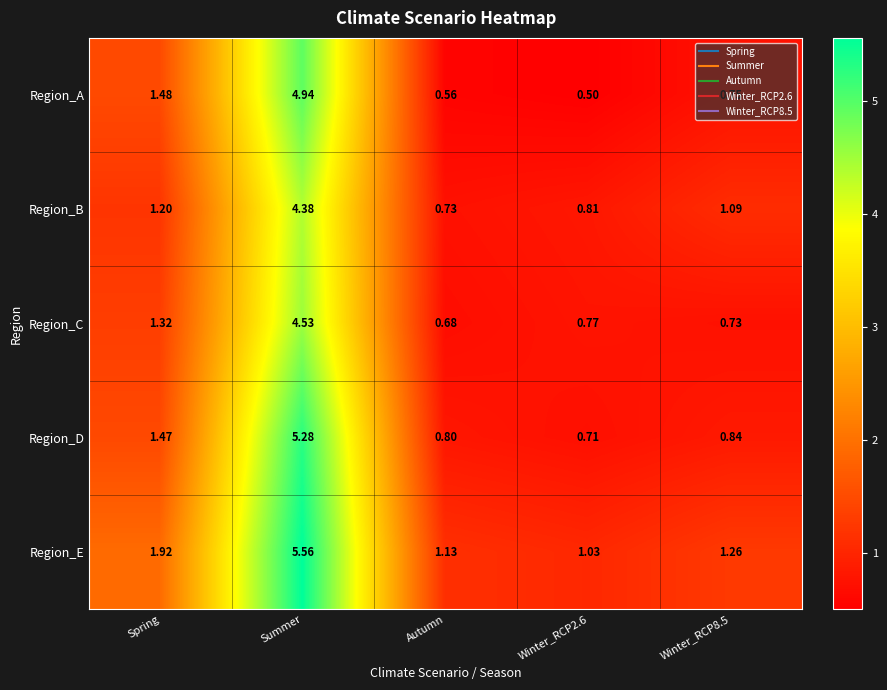

Between Summer and Winter_RCP8.5, which series saw the biggest shift?

Region_D